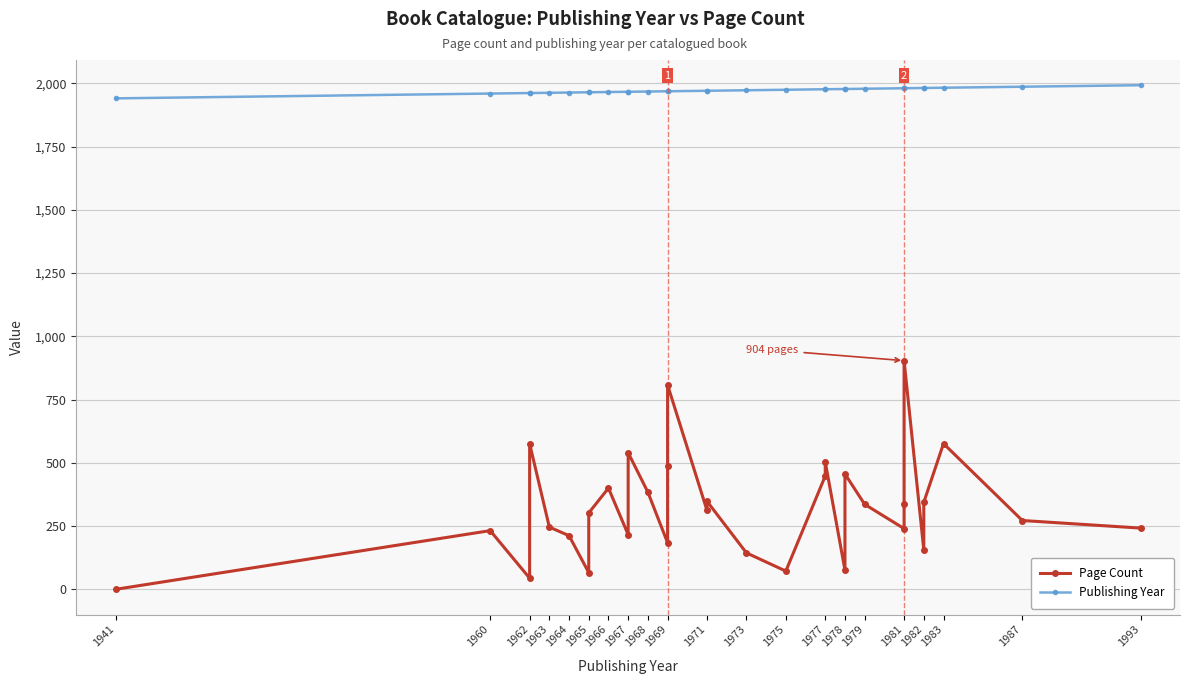

The Page Count series shows 91 at 1971. True or false?

False